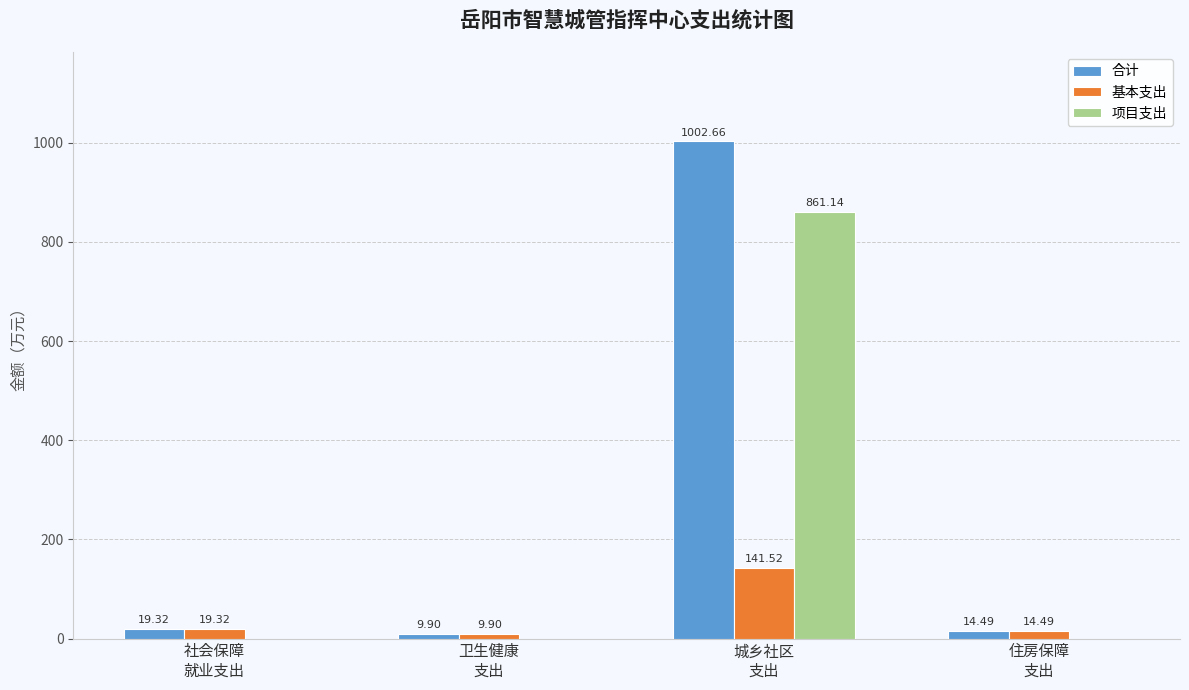

What is the sum of all 合计 values?

1046.4